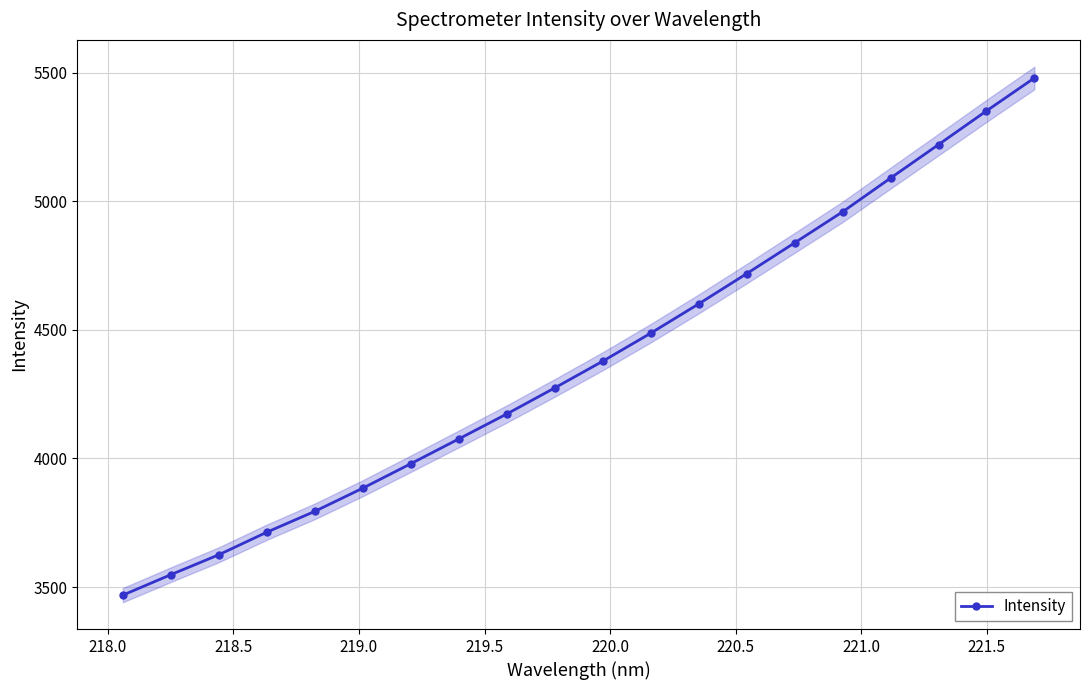

Reading left to right, extract all data points from this chart.

3468.8	3548.3	3625.8	3713.5	3794.6	3884.8	3979.8	4076.2	4173.2	4274.5	4378.3	4487.2	4601.0	4718.6	4838.4	4958.9	5090.1	5220.2	5351.1	5479.2